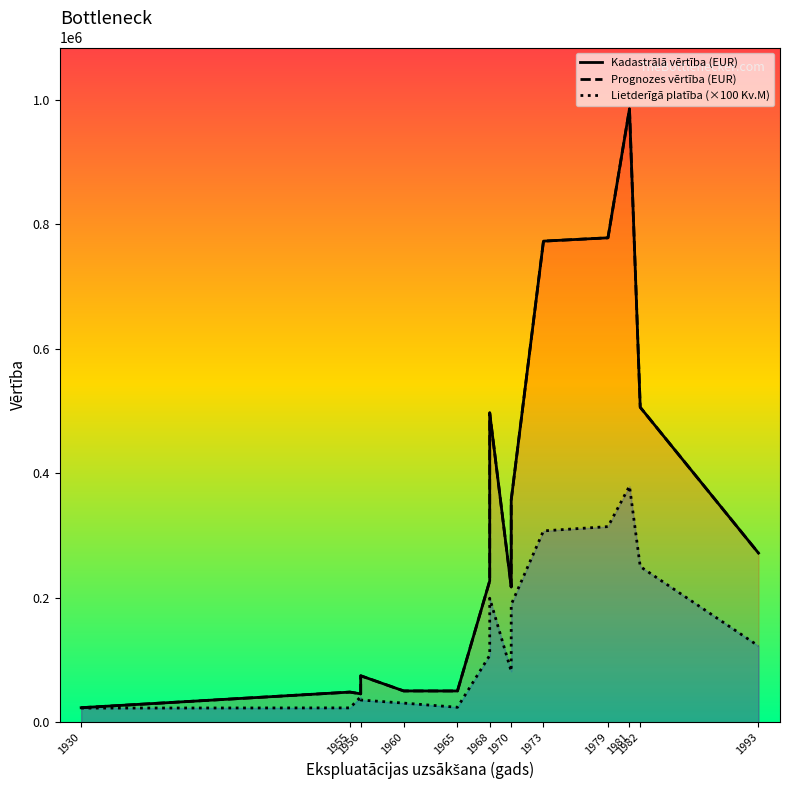

Does the chart have visible grid lines?

No